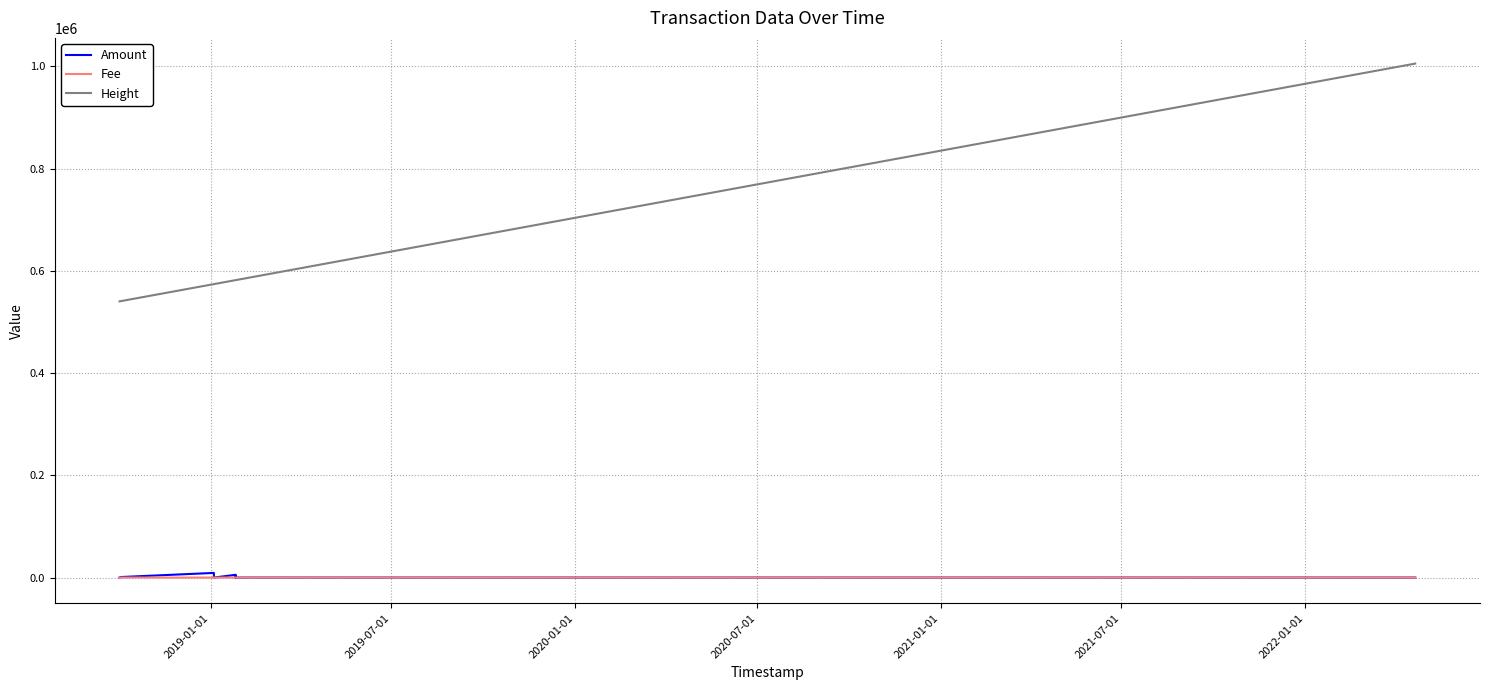

Reading right to left, list all the values displayed in this chart.

Amount: 0.0	0.0	5304.2	0.0	0.0	5.1	5300.0	0.0	9084.7	9085.7	999.0	1000.0	9.0	10.0
Fee: 0.1	0.1	1.0	0.0	0.0	0.0	0.1	0.1	1.0	0.1	1.0	0.1	1.0	0.0
Height: 1005560.0	581825.0	581824.0	581815.0	581815.0	581815.0	581814.0	574120.0	574119.0	574112.0	540724.0	540721.0	540390.0	540372.0